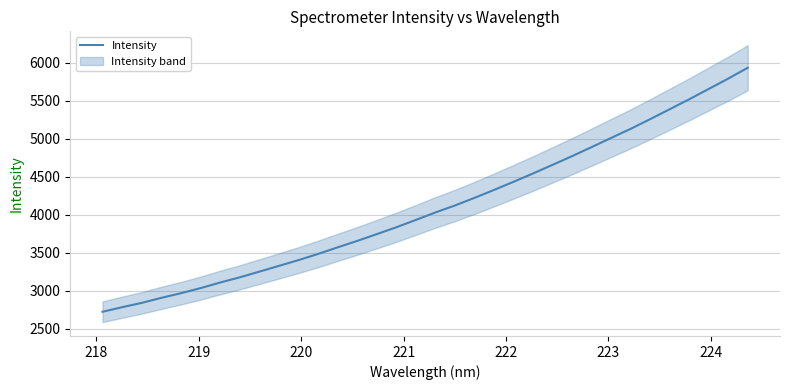

What is the minimum value for Intensity?

2724.9